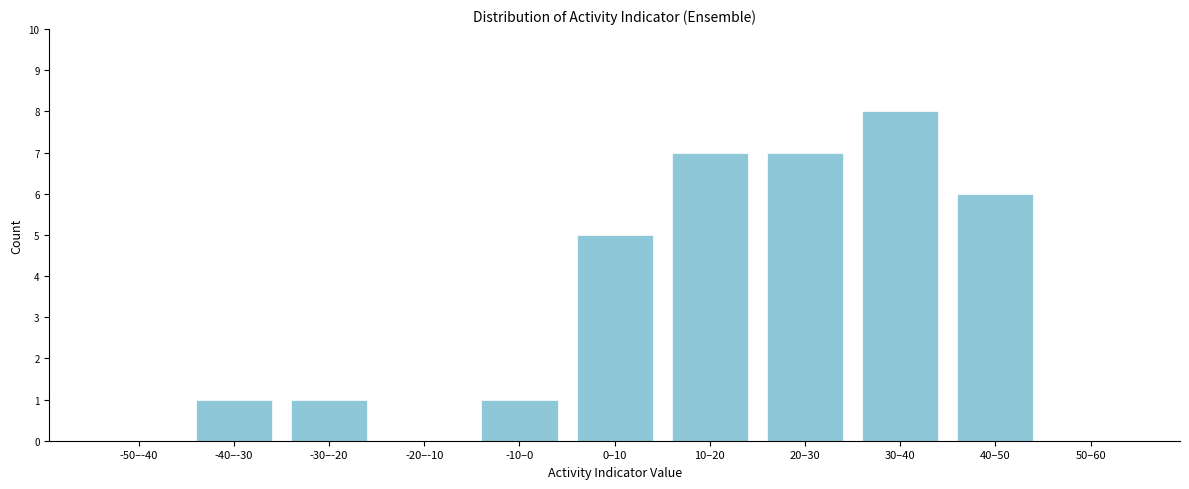

Reading left to right, what are all the values shown in this chart?

-50–-40=0	-40–-30=1	-30–-20=1	-20–-10=0	-10–0=1	0–10=5	10–20=7	20–30=7	30–40=8	40–50=6	50–60=0